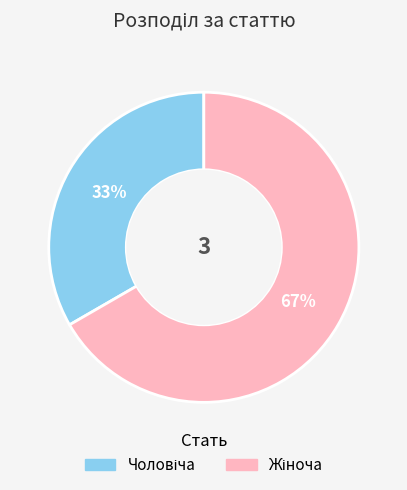

Is there any slice that represents more than half of the pie?

Yes